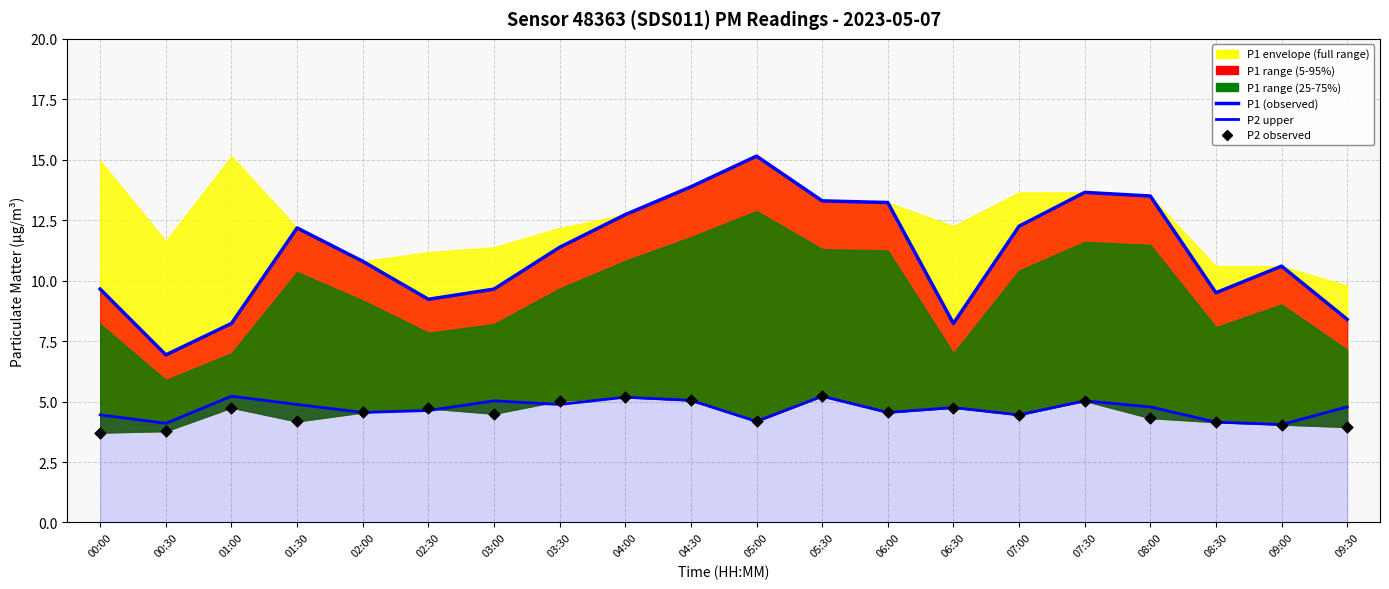

At which category is the sum across all series the highest?

04:30